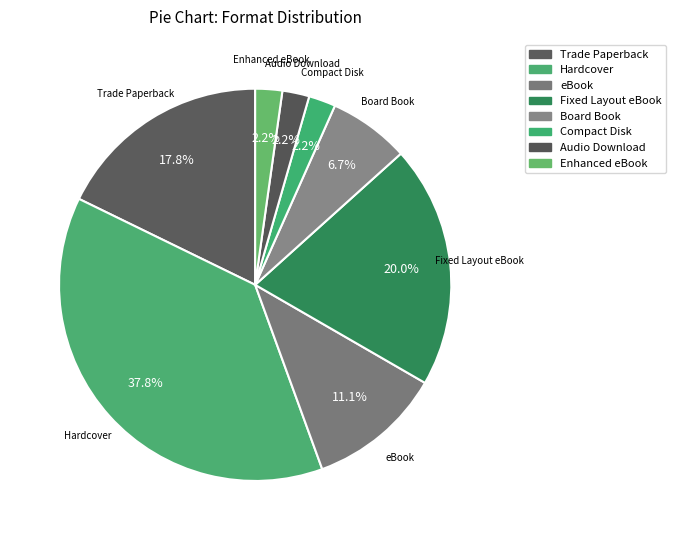

Is there any slice that represents more than half of the pie?

No